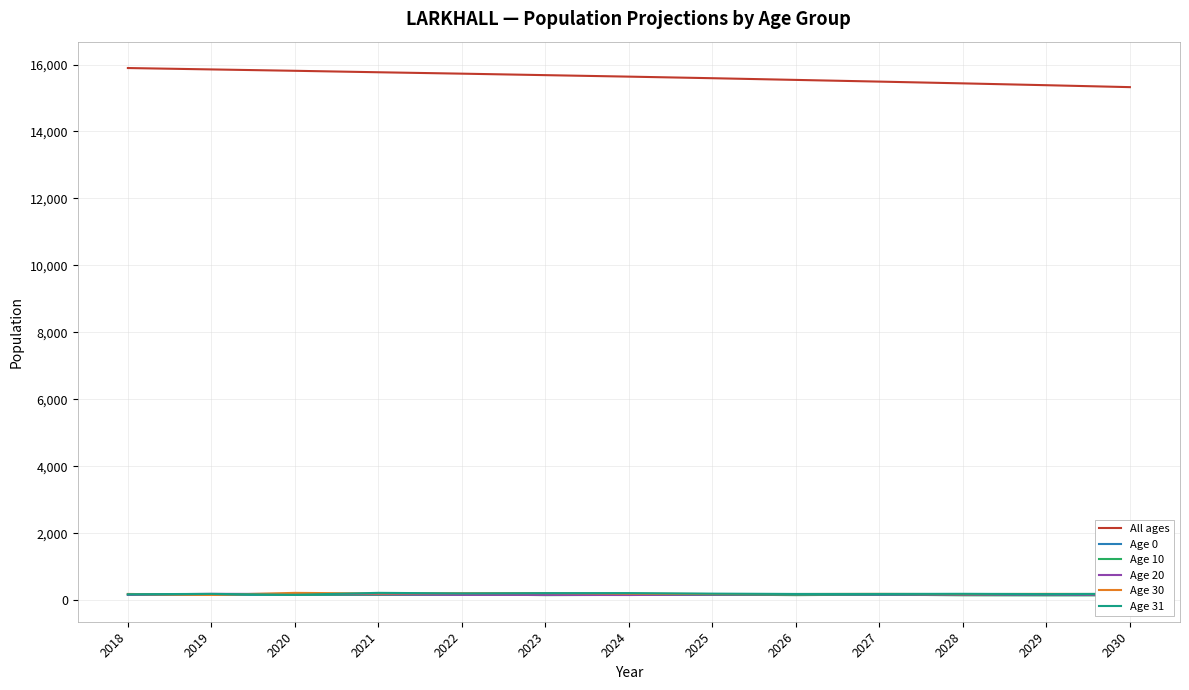

Rank the series by their maximum value, from lowest to highest.

Age 0, Age 10, Age 20, Age 30, Age 31, All ages